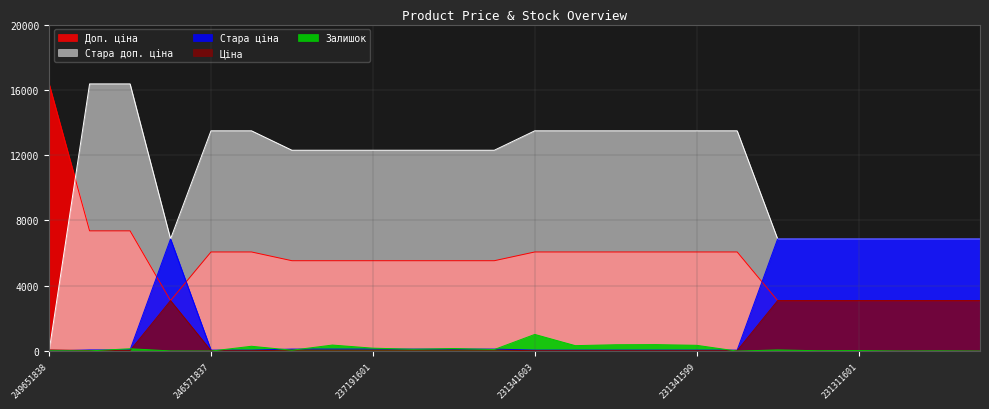

Which has a higher value, 246581836 or 231311598?

246581836